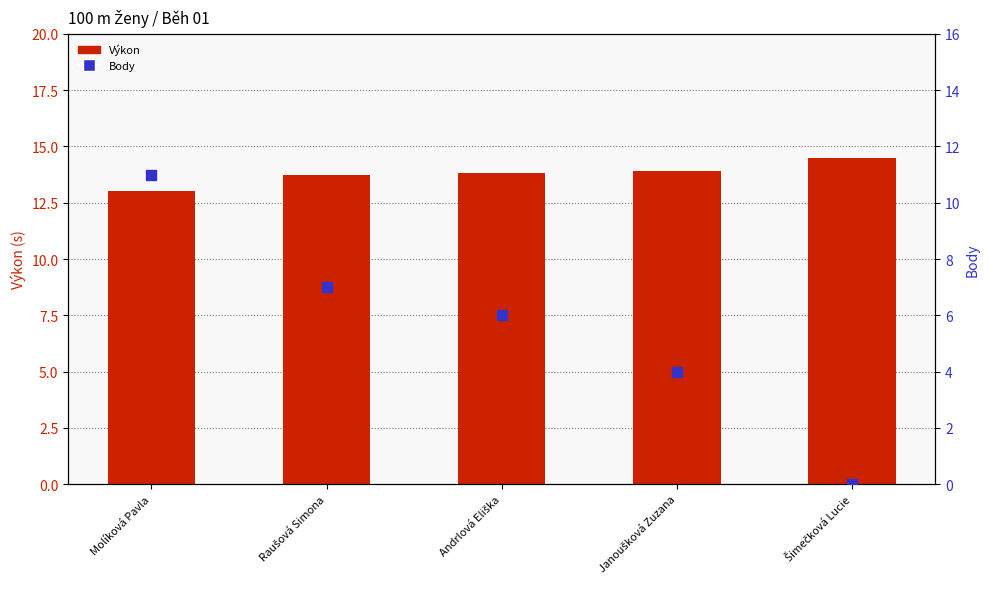

Which series reaches the maximum Y coordinate?

Výkon